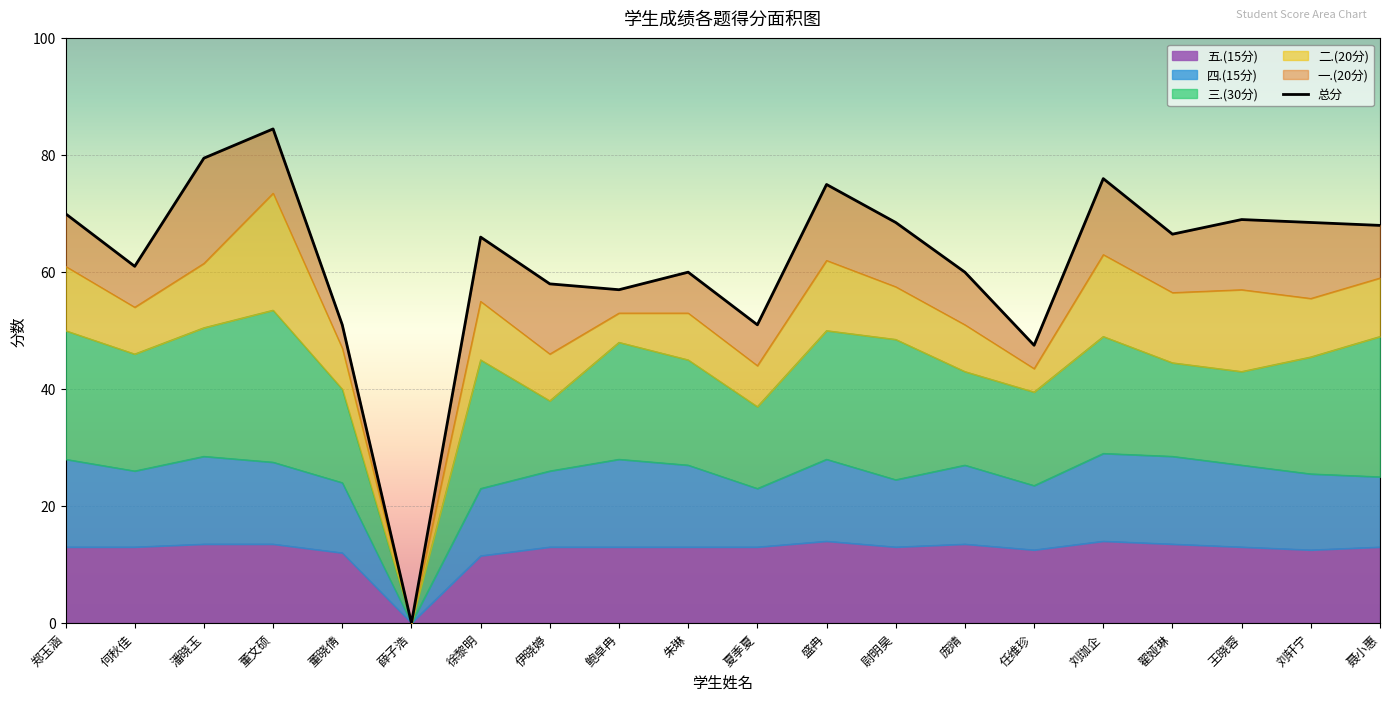

Is the value of 总分 at 聂小惠 greater than the value of 四.(15分) at 任维珍?

Yes